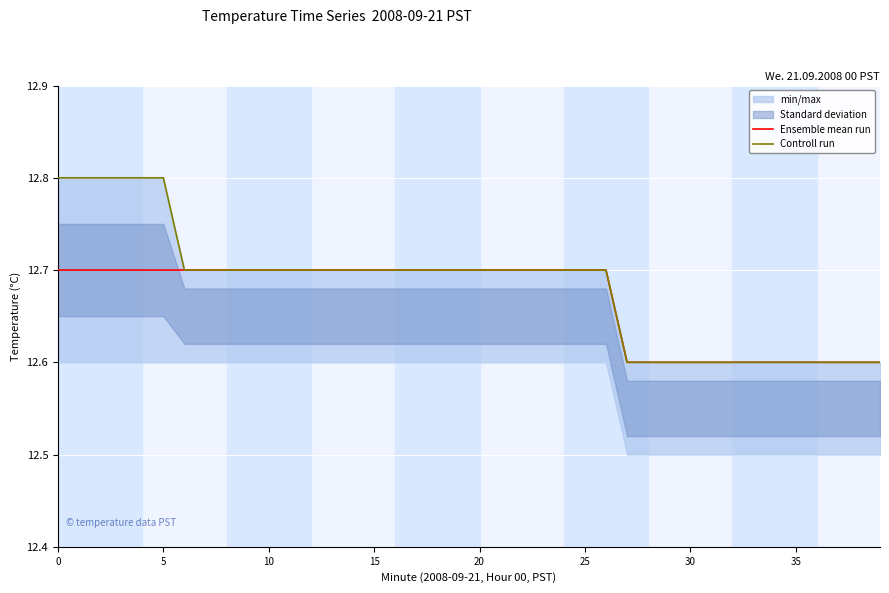

What is the label of the 17th point from the right?

23